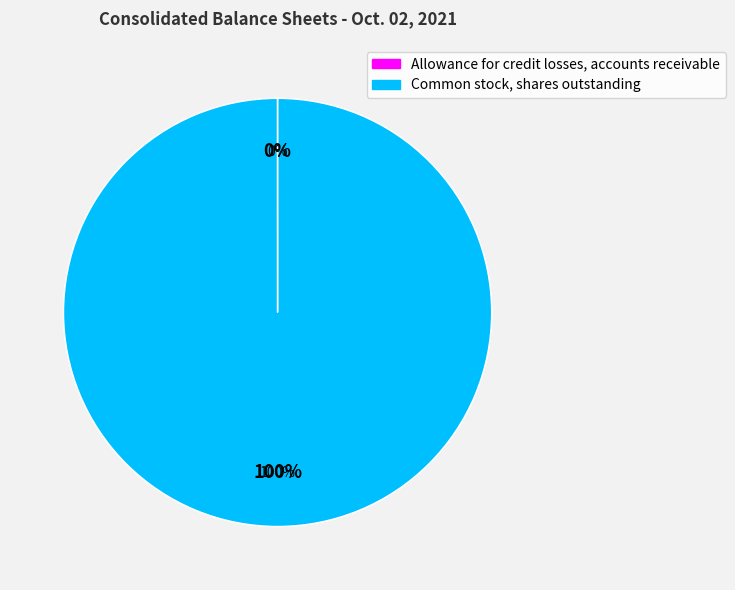

Is the sum of Allowance for credit losses, accounts receivable and Common stock, shares outstanding greater than half?

Yes